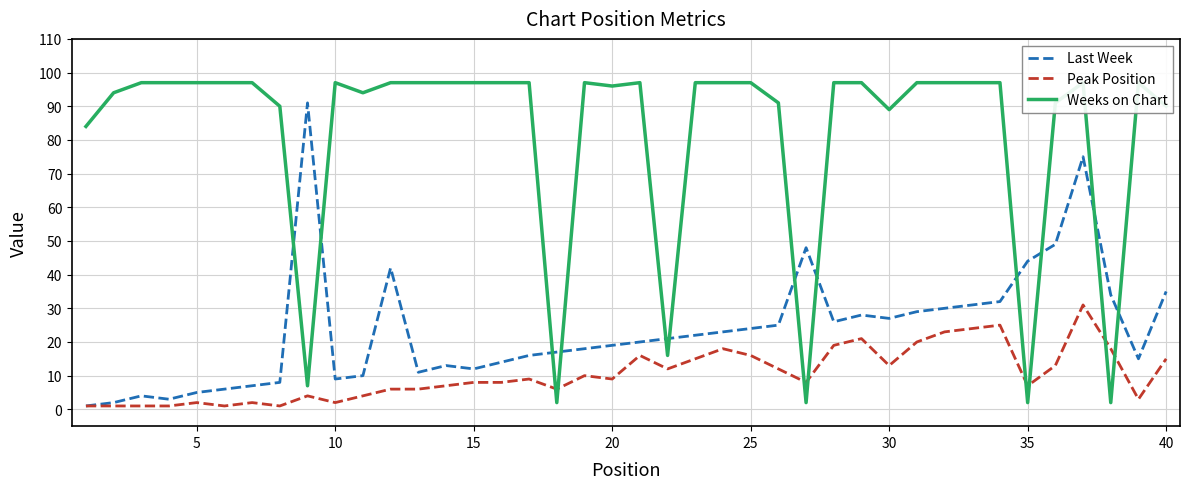

What is the average value of the Peak Position series?

10